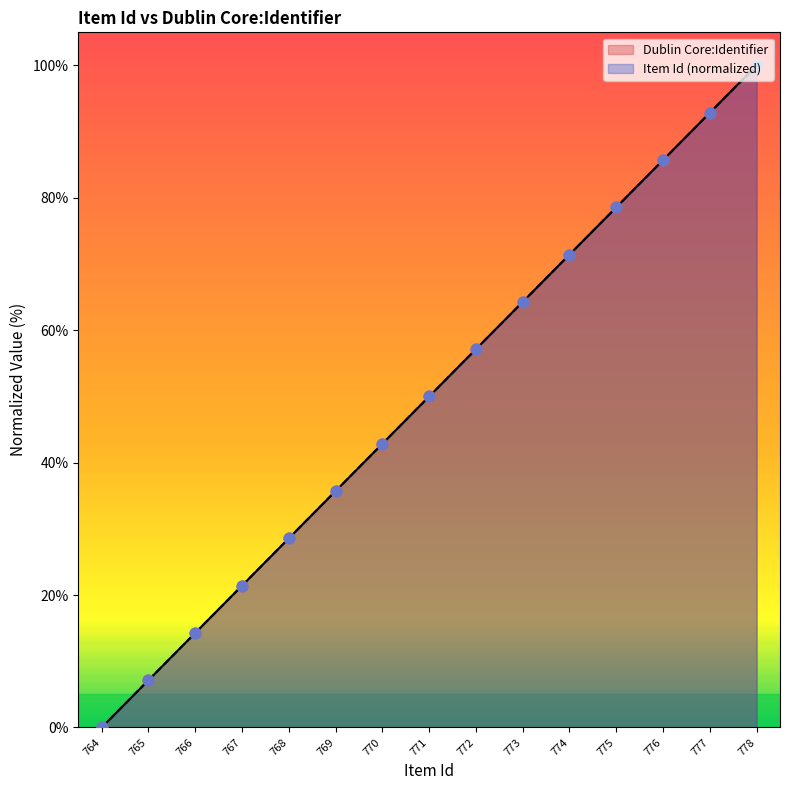

At how many categories does at least one series exceed 63?

6